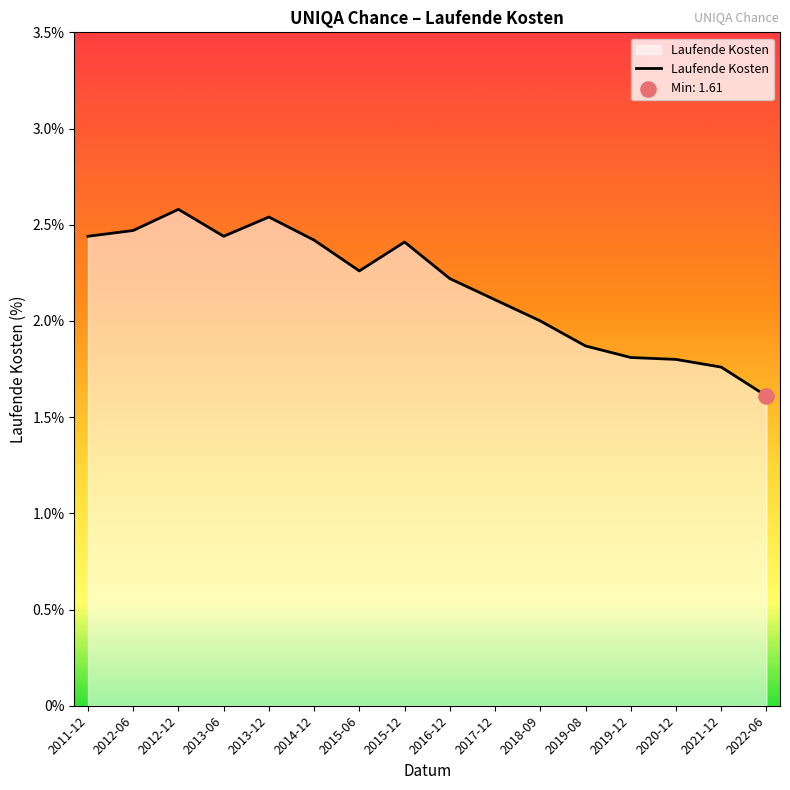

What is the change in value from 2012-06 to 2021-12?

-0.7